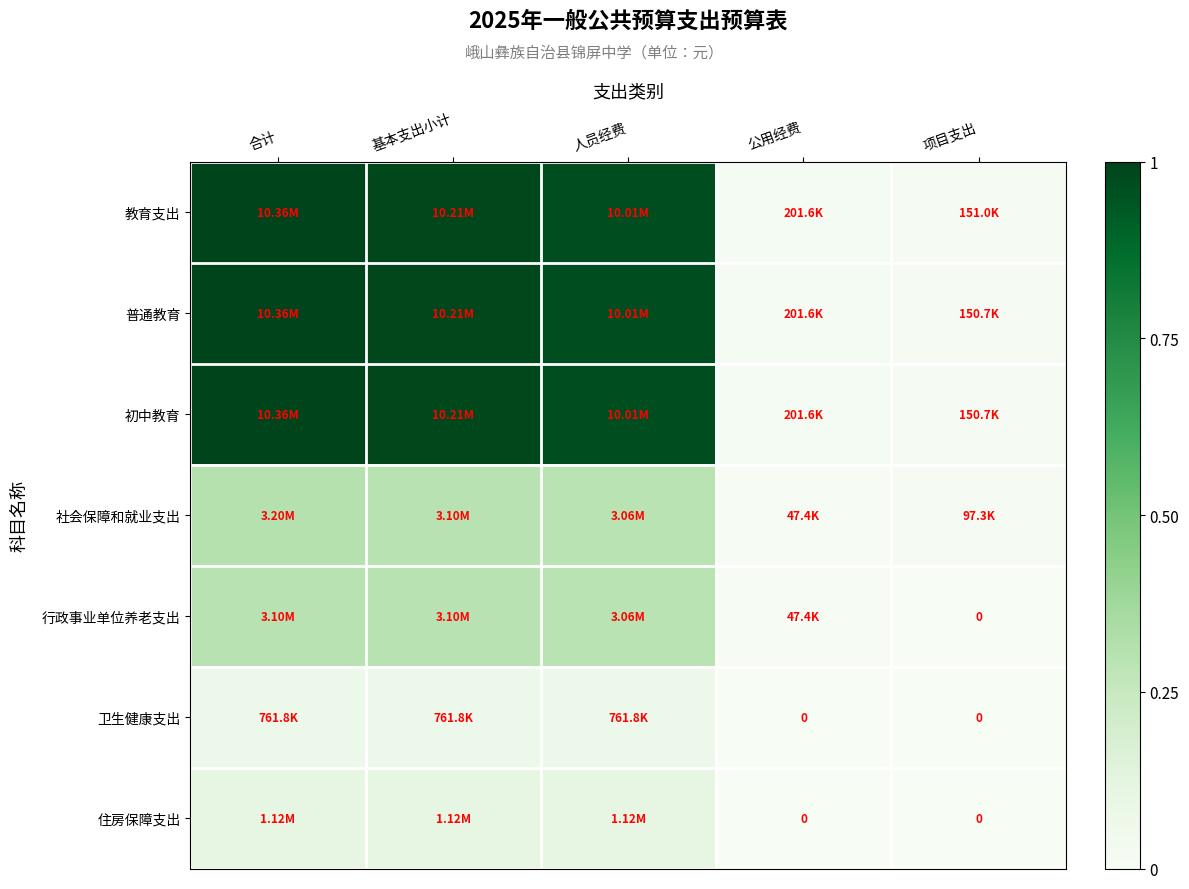

List the labels in order of 社会保障和就业支出 value, smallest first.

公用经费, 项目支出, 人员经费, 基本支出小计, 合计